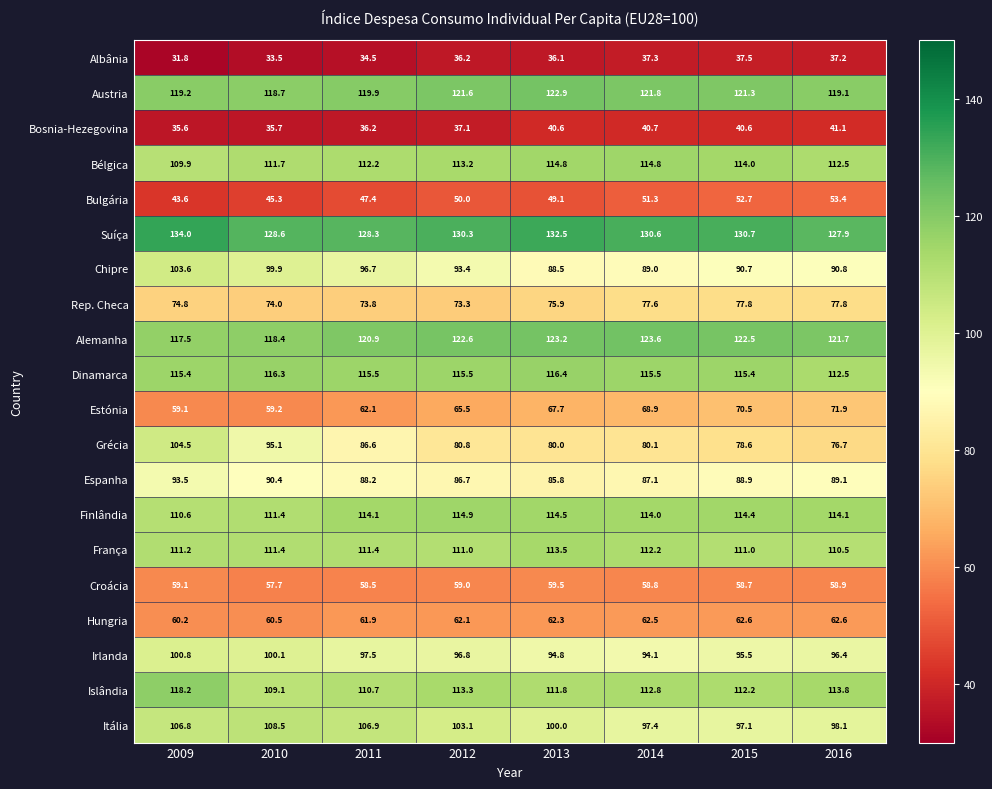

Rank the series by their maximum value, from highest to lowest.

Suíça, Alemanha, Austria, Islândia, Dinamarca, Finlândia, Bélgica, França, Itália, Grécia, Chipre, Irlanda, Espanha, Rep. Checa, Estónia, Hungria, Croácia, Bulgária, Bosnia-Hezegovina, Albânia